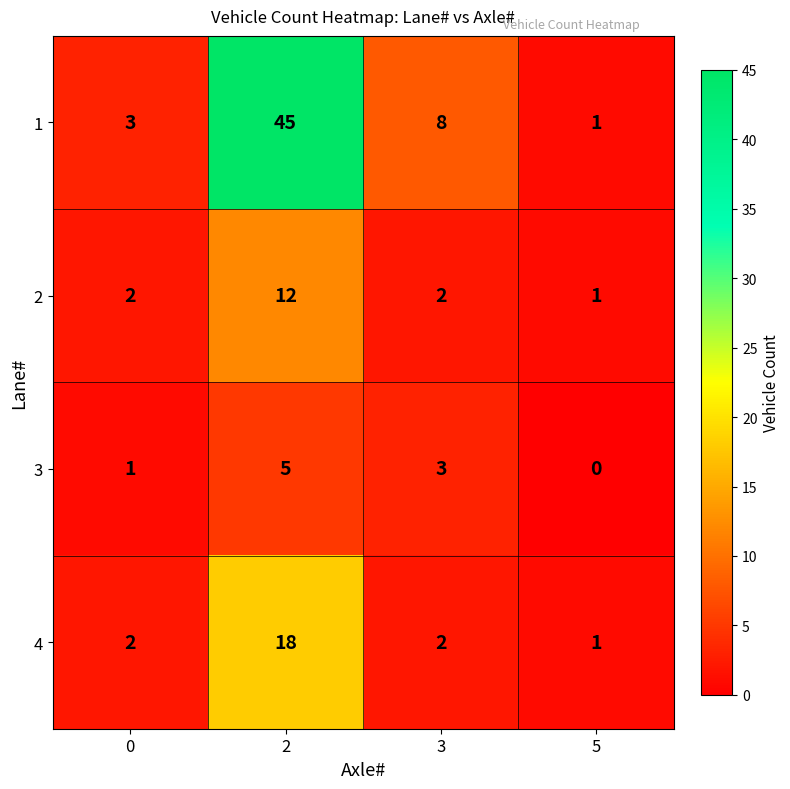

What is the total value across all series at 3?

15